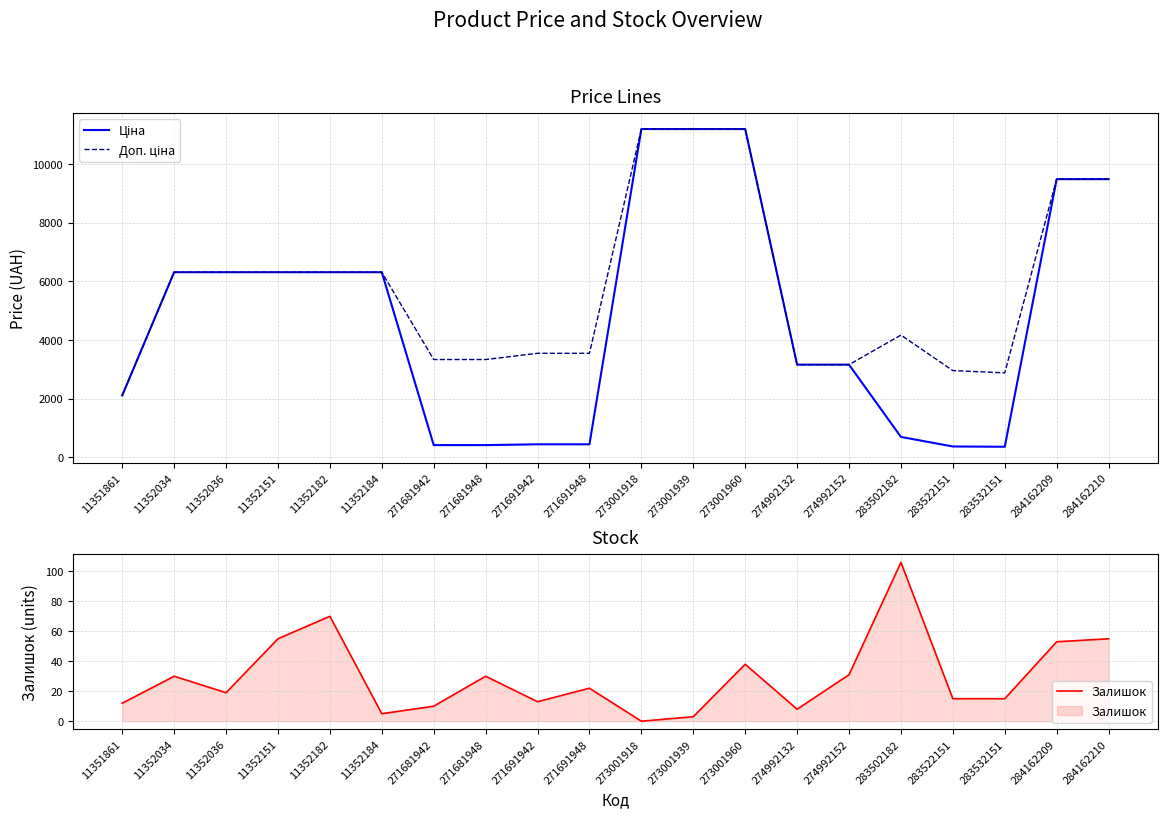

Is this an area chart (filled region under the line)?

No